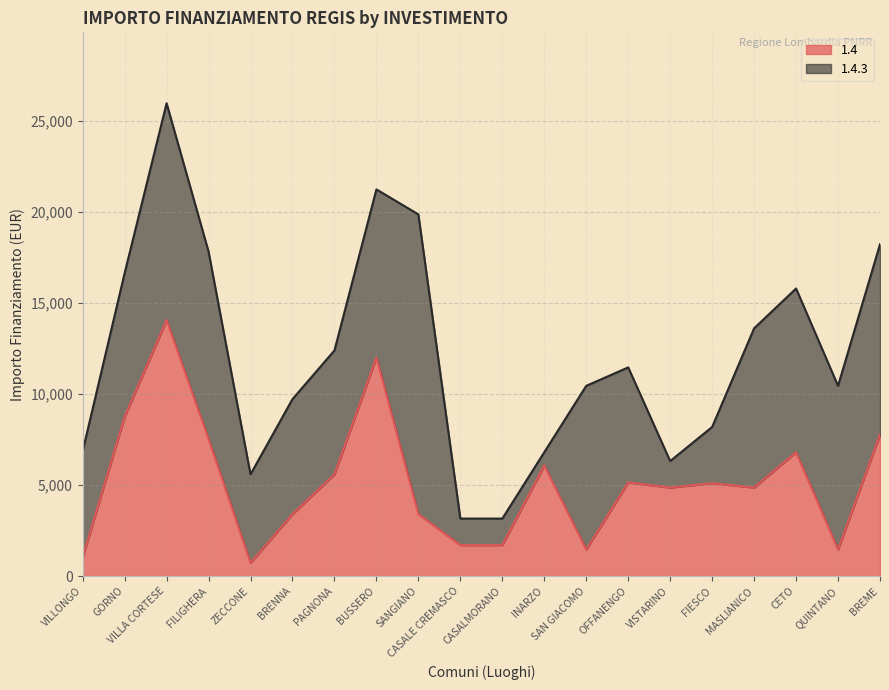

List the labels in order of value, largest first.

VILLA CORTESE, BUSSERO, GORNO, BREME, FILIGHERA, CETO, INARZO, PAGNONA, OFFANENGO, FIESCO, VISTARINO, MASLIANICO, BRENNA, SANGIANO, CASALE CREMASCO, CASALMORANO, SAN GIACOMO, QUINTANO, VILLONGO, ZECCONE